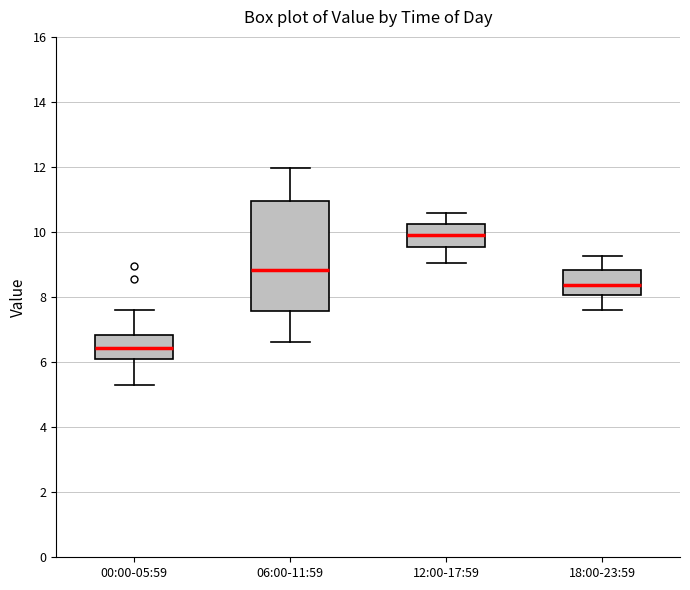

Reading left to right, transcribe this box plot: for each box, give where its median line is, the range the box spans, and where its two whiskers end, as read against the y-axis. The values are not printed on the chart, so give them approximately, as read against the axis.

00:00-05:59: median 6.4, box 6.2 to 6.8, whiskers 5.4 to 7.6
06:00-11:59: median 8.8, box 7.6 to 11.0, whiskers 6.6 to 12.0
12:00-17:59: median 10.0, box 9.6 to 10.2, whiskers 9.0 to 10.6
18:00-23:59: median 8.4, box 8.0 to 8.8, whiskers 7.6 to 9.2